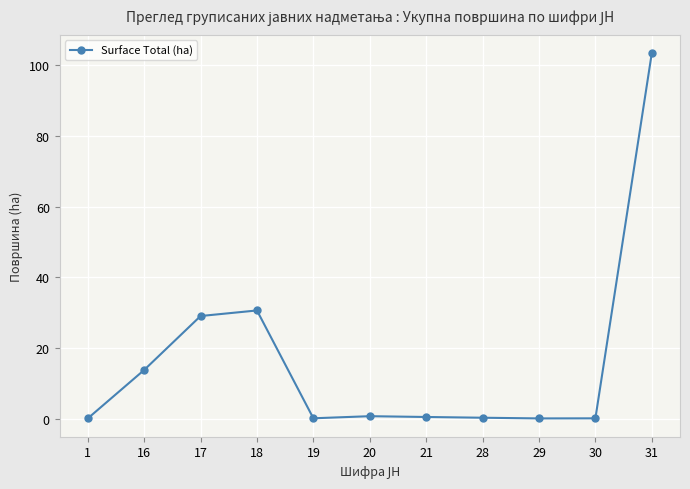

At which category does the data reach its first local peak?

18